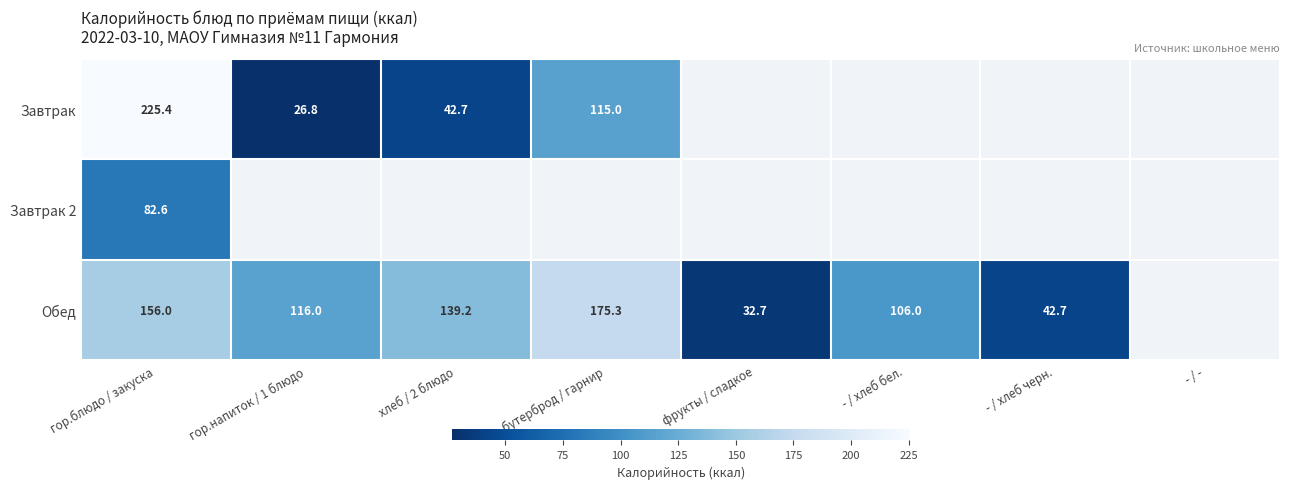

Is the value of Обед at хлеб / 2 блюдо greater than the value of Завтрак at бутерброд / гарнир?

Yes